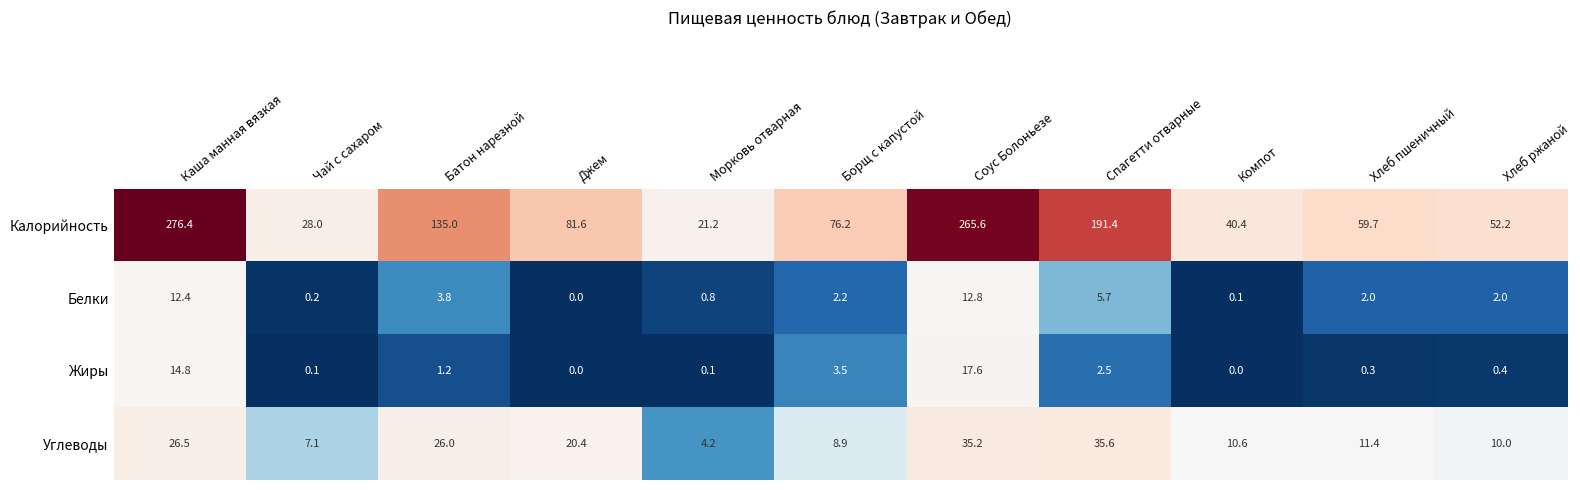

The Жиры series shows 1.2 at Батон нарезной. True or false?

True